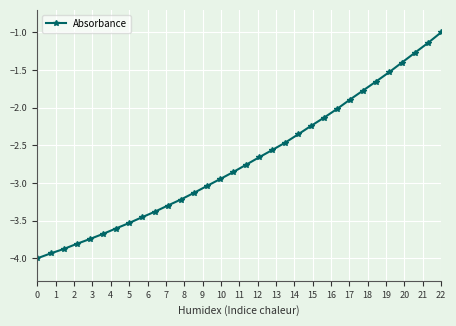

What is the maximum value shown in the chart?

-1.0